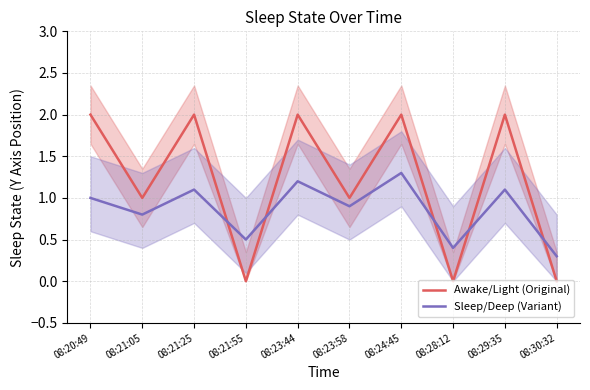

What is the difference between the second highest and second lowest values in the Sleep/Deep (Variant) series?

0.8